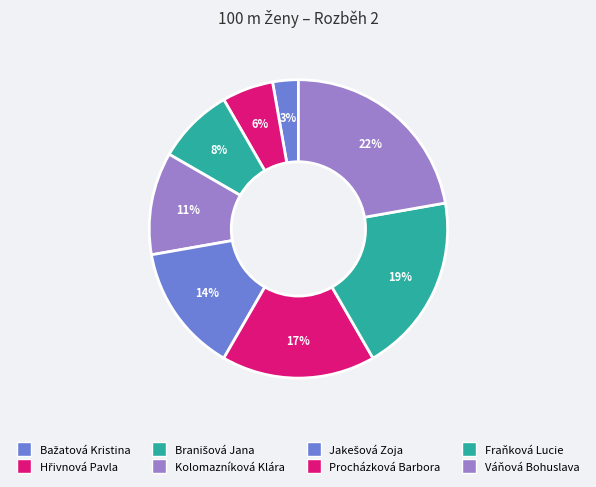

How much of the chart is everything except Fraňková Lucie?

80.6%